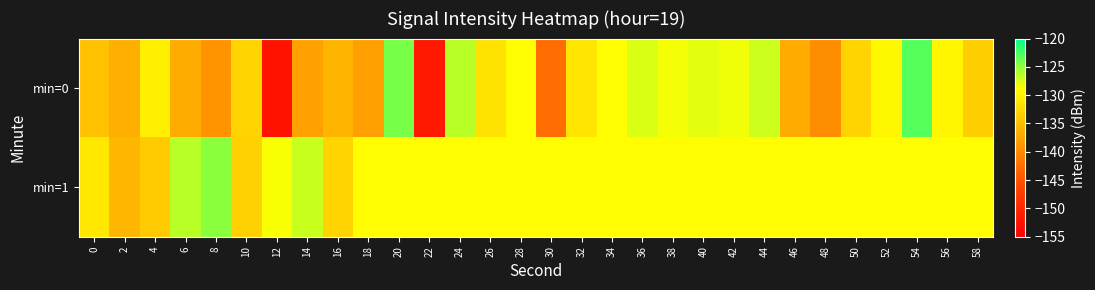

At which category is the sum across all series the highest?

54